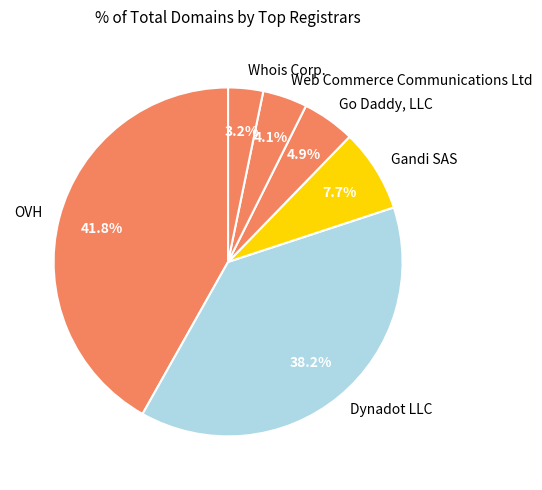

To the nearest percent, what is the combined percentage of Gandi SAS and Go Daddy, LLC?

13%